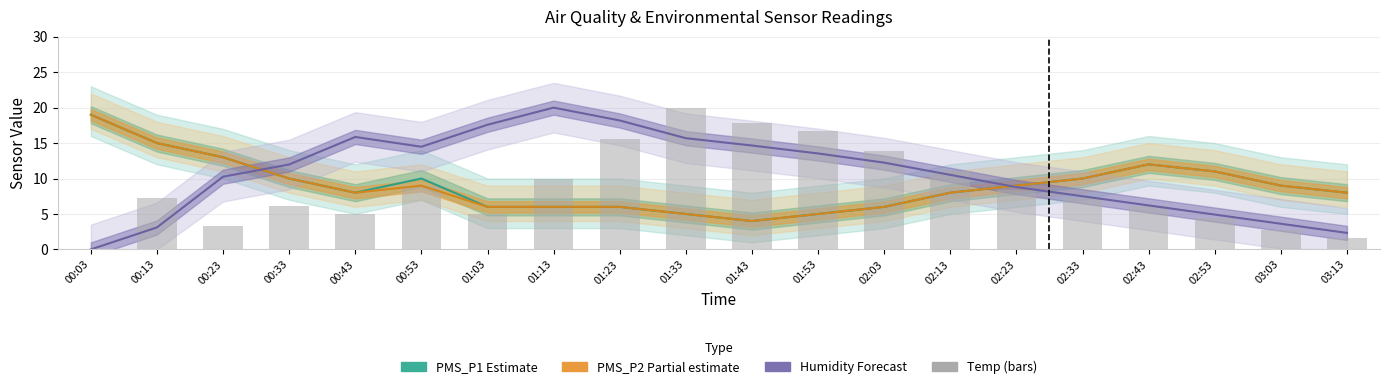

How many series are shown in this chart?

4